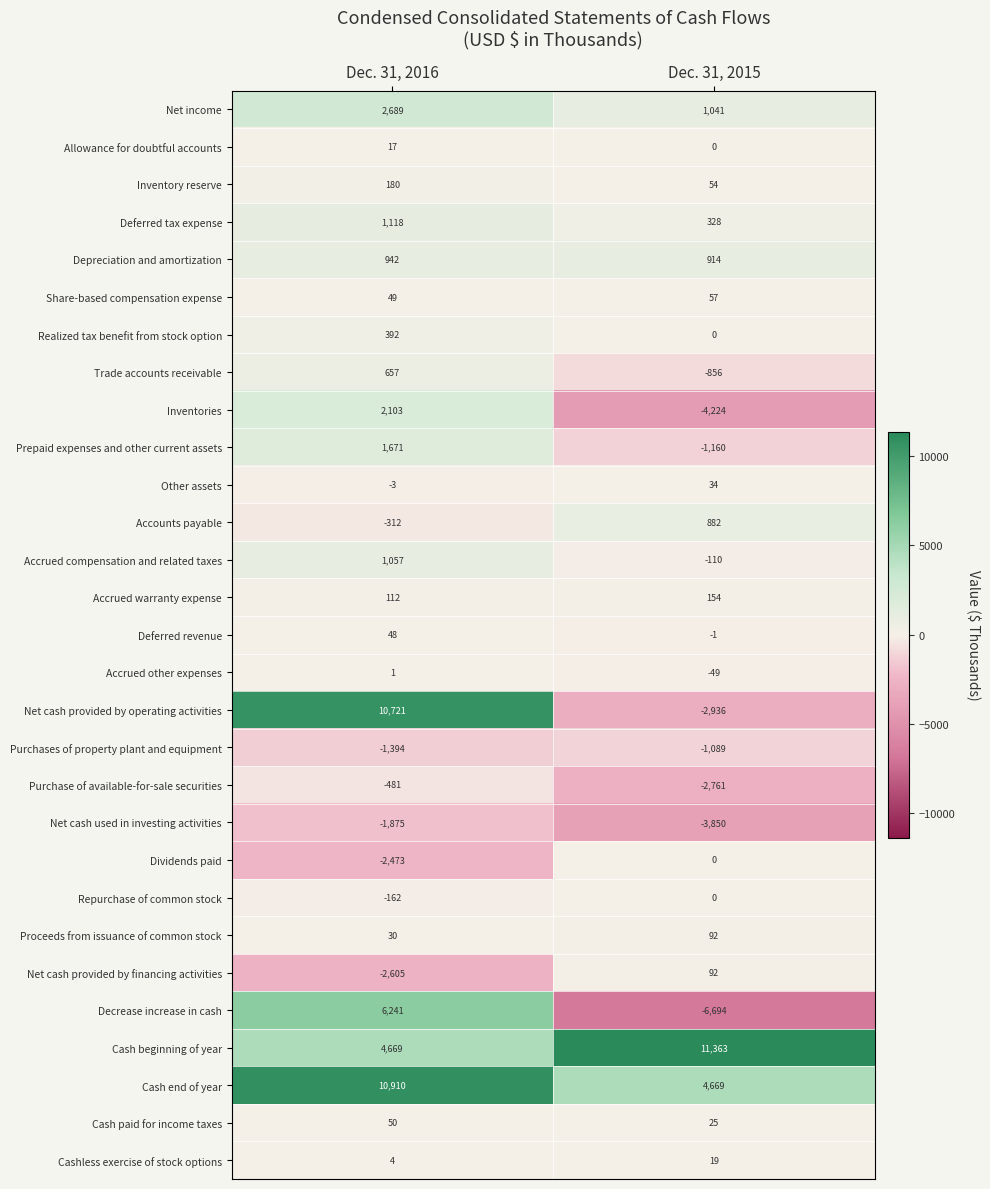

At which category is the sum across all series the highest?

Dec. 31, 2016